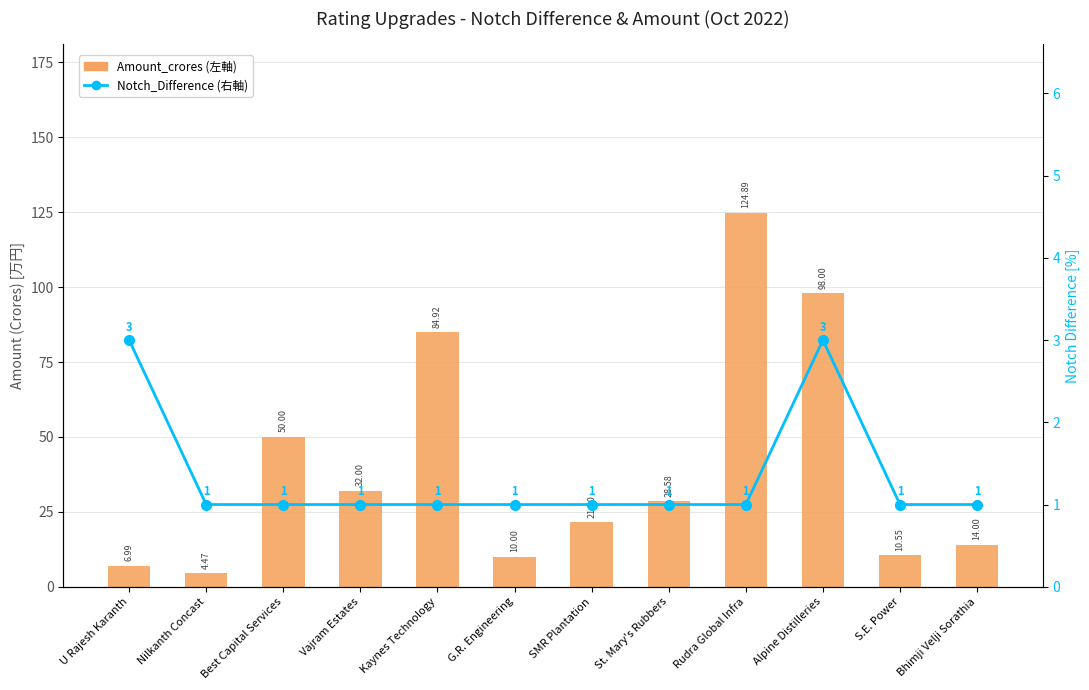

The value of Notch Difference at S.E. Power is 0.5. True or false?

False